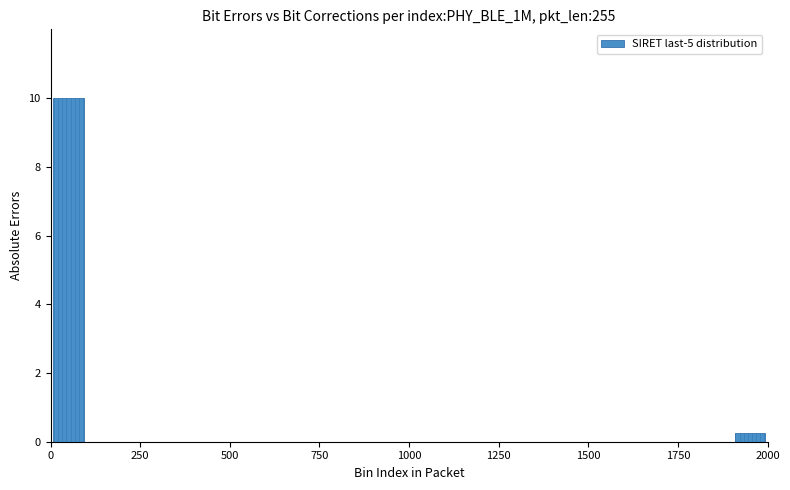

Read against the x-axis, roughly where is the centre of the tallest bar?

50